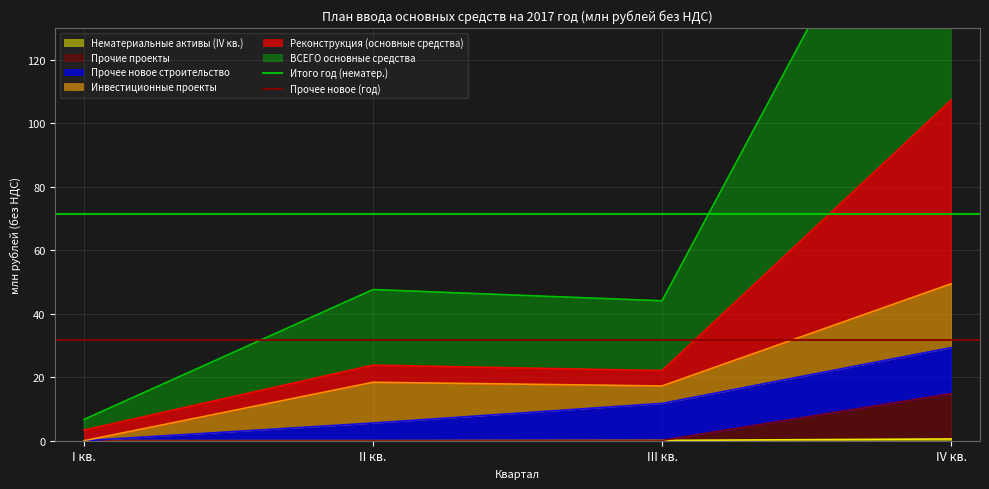

Is the value of Прочее новое (год) at I кв. greater than the value of Итого год (нематер.) at II кв.?

No